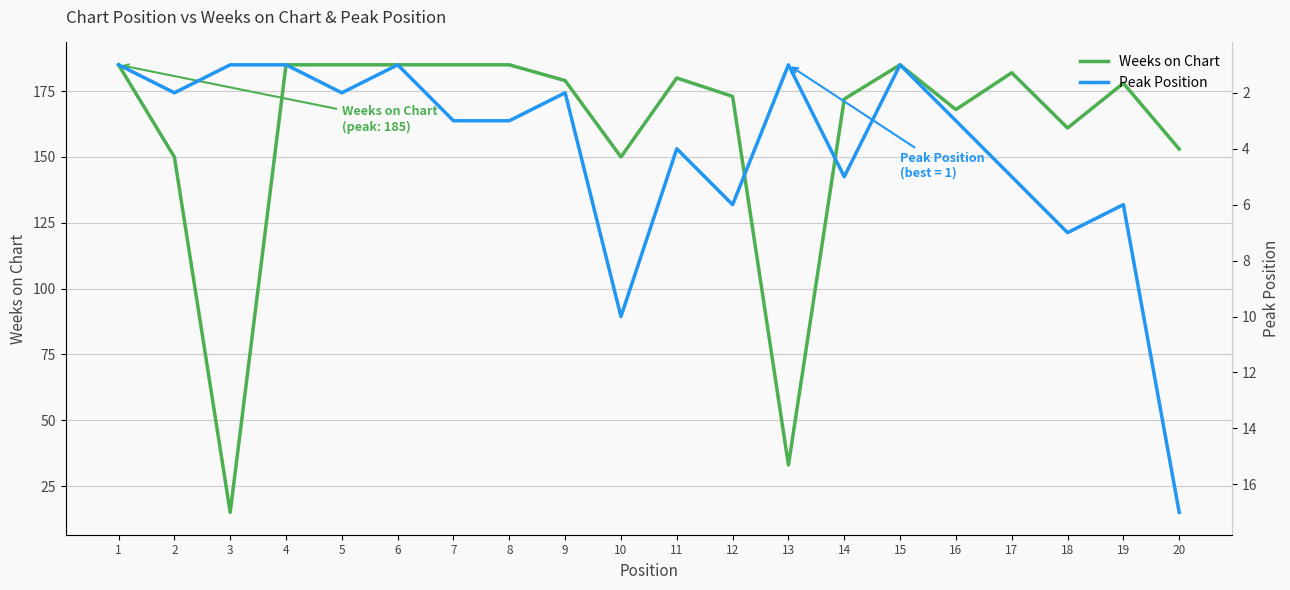

True or false: Weeks on Chart has more than 2 interior local peaks.

True